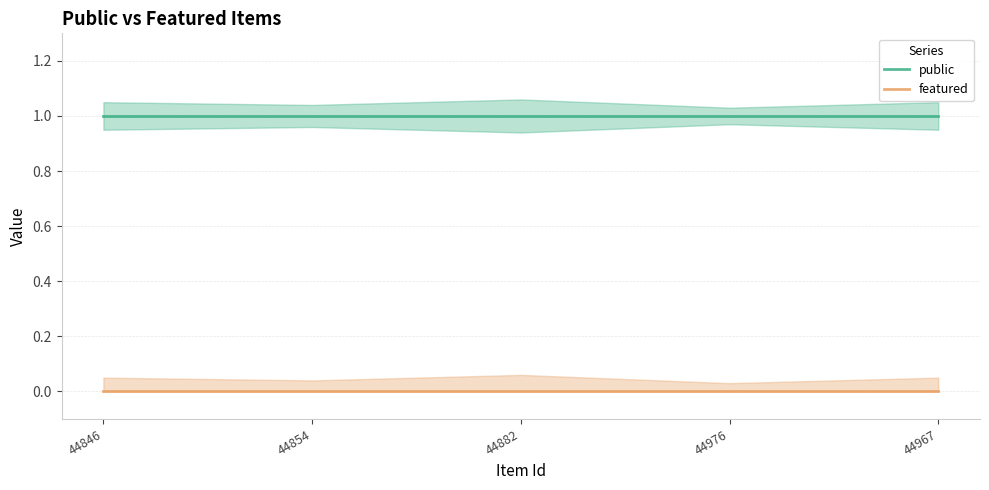

List the series in order of their peak value, highest first.

public, featured